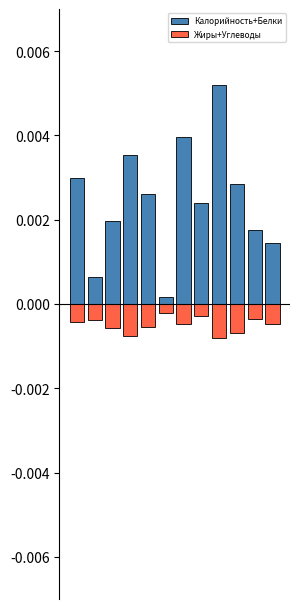

Which series has the largest range (max minus min)?

Калорийность+Белки